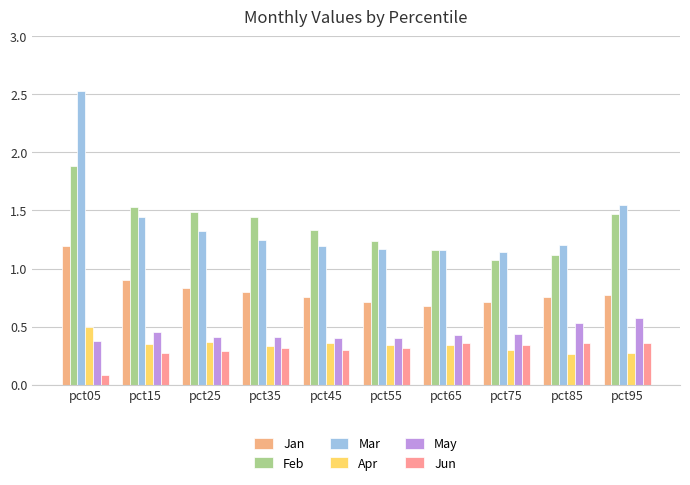

Reading left to right, extract all data points from this chart.

Jan: pct05=1.2	pct15=0.9	pct25=0.8	pct35=0.8	pct45=0.8	pct55=0.7	pct65=0.7	pct75=0.7	pct85=0.8	pct95=0.8
Feb: pct05=1.9	pct15=1.5	pct25=1.5	pct35=1.4	pct45=1.3	pct55=1.2	pct65=1.2	pct75=1.1	pct85=1.1	pct95=1.5
Mar: pct05=2.5	pct15=1.4	pct25=1.3	pct35=1.2	pct45=1.2	pct55=1.2	pct65=1.2	pct75=1.1	pct85=1.2	pct95=1.5
Apr: pct05=0.5	pct15=0.3	pct25=0.4	pct35=0.3	pct45=0.4	pct55=0.3	pct65=0.3	pct75=0.3	pct85=0.3	pct95=0.3
May: pct05=0.4	pct15=0.5	pct25=0.4	pct35=0.4	pct45=0.4	pct55=0.4	pct65=0.4	pct75=0.4	pct85=0.5	pct95=0.6
Jun: pct05=0.1	pct15=0.3	pct25=0.3	pct35=0.3	pct45=0.3	pct55=0.3	pct65=0.4	pct75=0.3	pct85=0.4	pct95=0.4